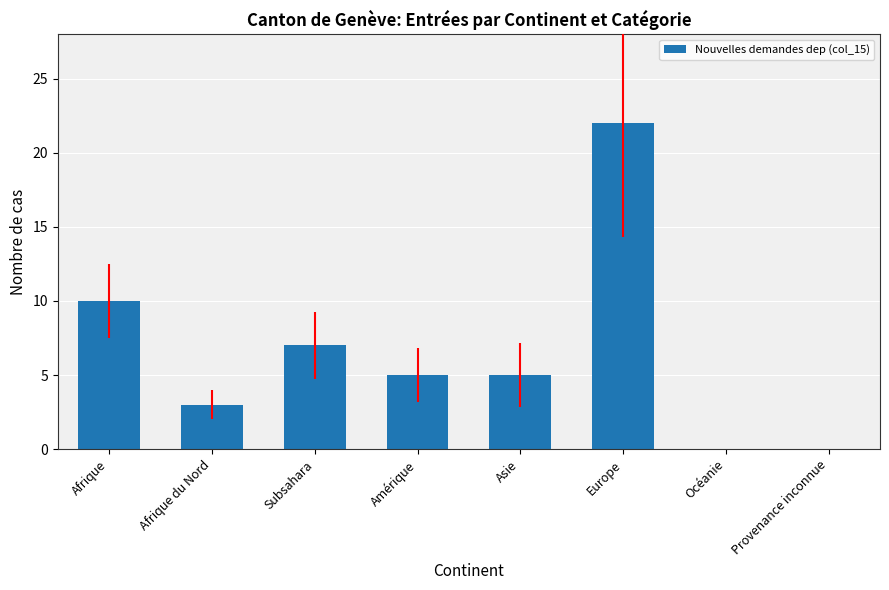

What is the sum of all values?

52